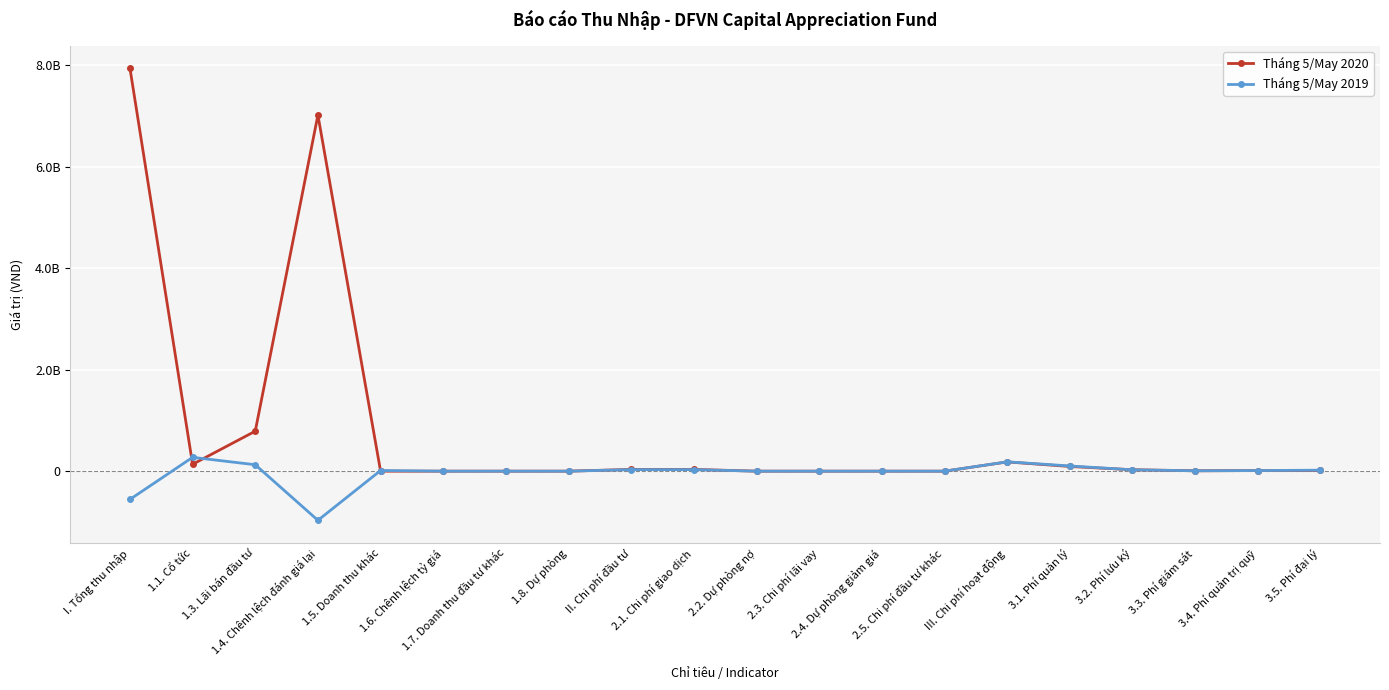

List the labels in order of Tháng 5/May 2019 value, smallest first.

1.4. Chênh lệch đánh giá lại, I. Tổng thu nhập, 1.6. Chênh lệch tỷ giá, 1.7. Doanh thu đầu tư khác, 1.8. Dự phòng, 2.2. Dự phòng nợ, 2.3. Chi phí lãi vay, 2.4. Dự phòng giảm giá, 2.5. Chi phí đầu tư khác, 3.3. Phí giám sát, 3.4. Phí quản trị quỹ, 1.5. Doanh thu khác, 3.5. Phí đại lý, 3.2. Phí lưu ký, II. Chi phí đầu tư, 2.1. Chi phí giao dịch, 3.1. Phí quản lý, 1.3. Lãi bán đầu tư, III. Chi phí hoạt động, 1.1. Cổ tức